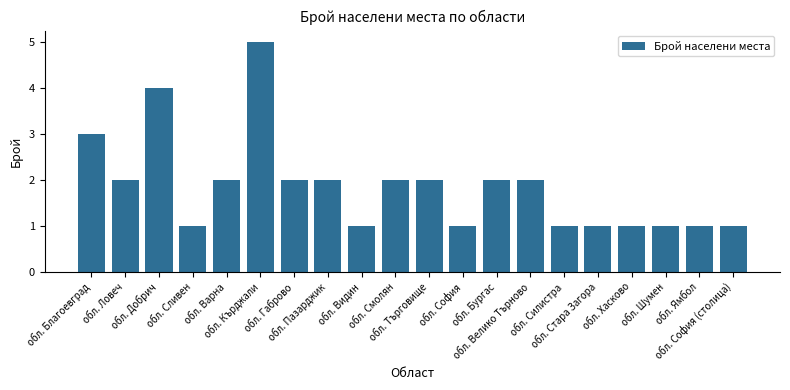

Does the chart contain any negative values?

No